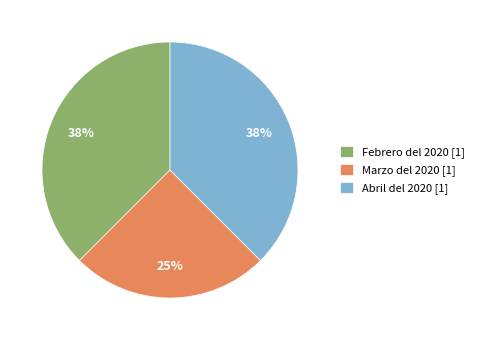

Count the number of slices in the pie.

3